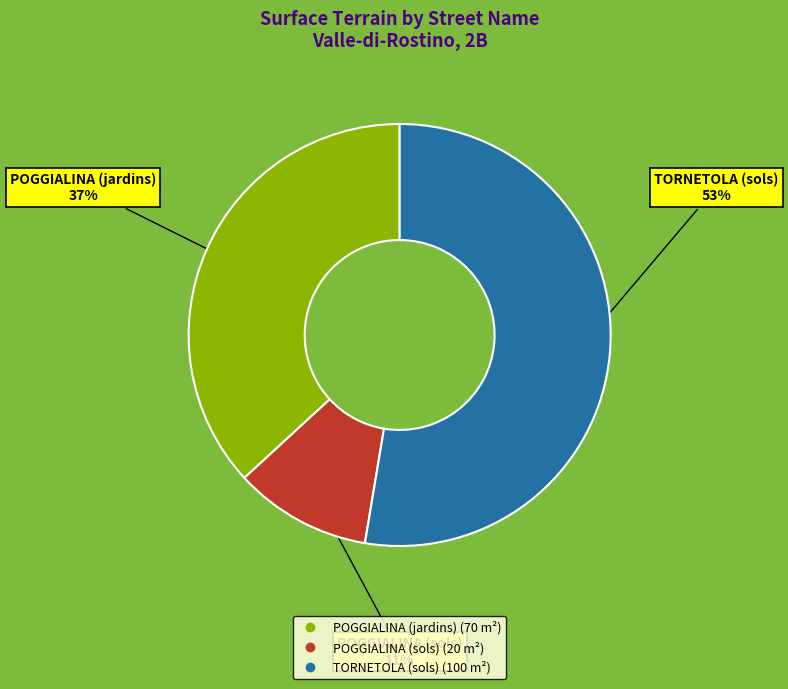

What is the ratio of the value at TORNETOLA (sols) to the value at POGGIALINA (jardins)?

1.4